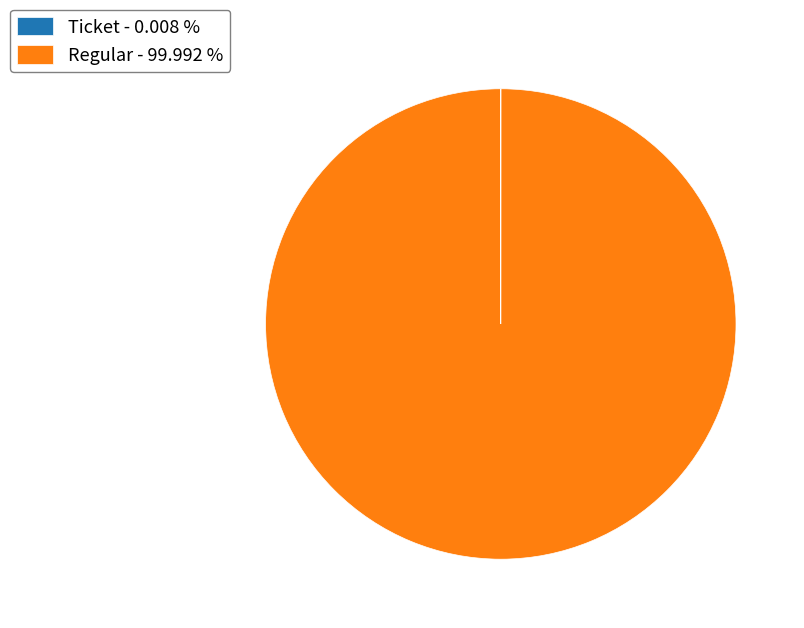

Does any single category account for the majority?

Yes